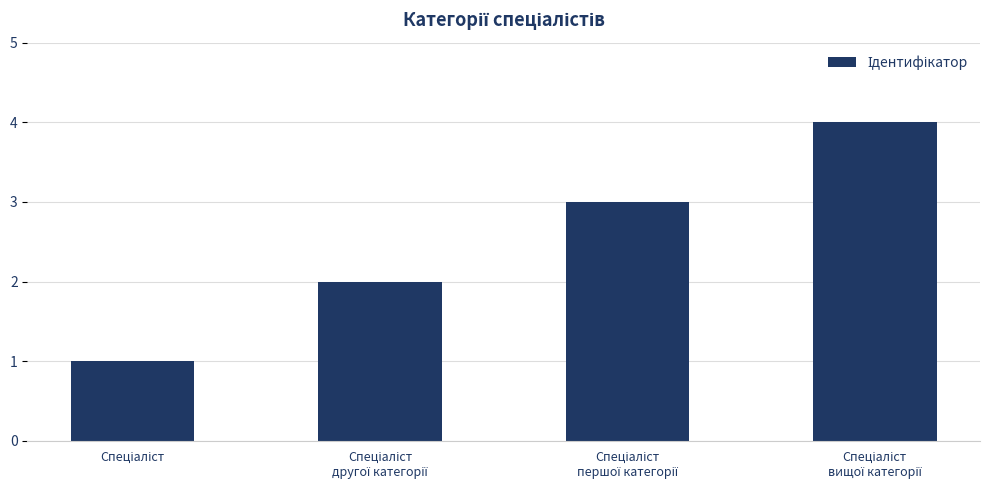

What is the difference between the maximum and minimum values?

3